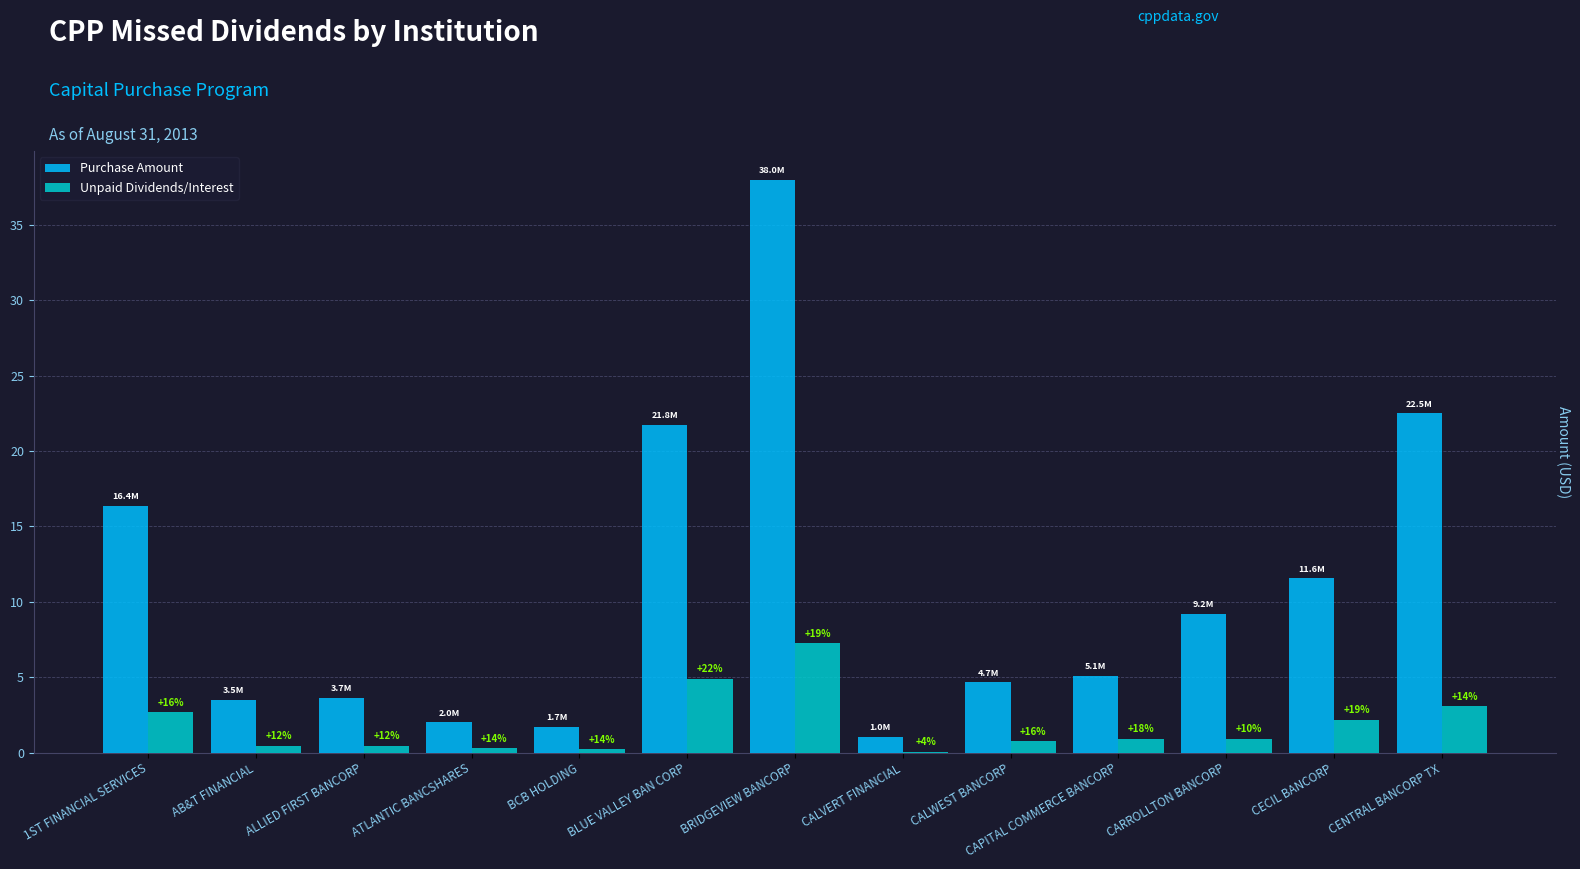

True or false: Unpaid Dividends/Interest has a value of 0.3 at CALWEST BANCORP.

False